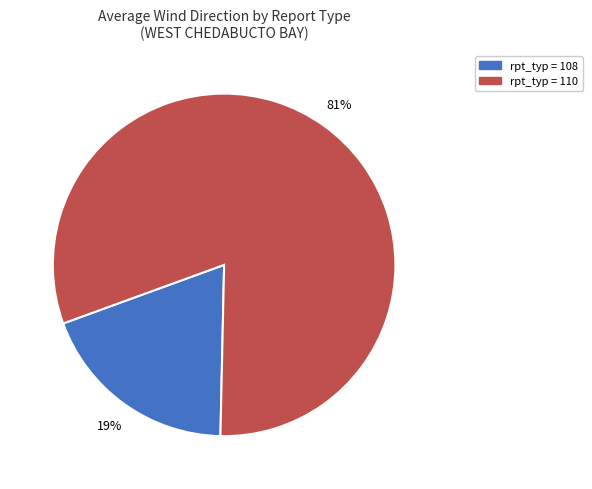

Is there a majority slice in this chart?

Yes